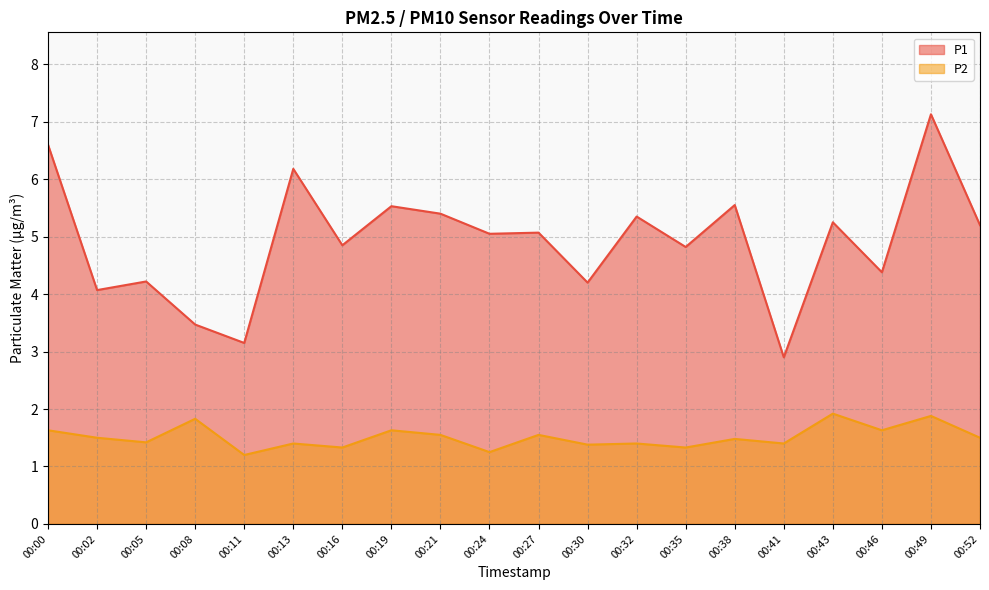

Which has a higher value, 00:19 or 00:00?

00:00